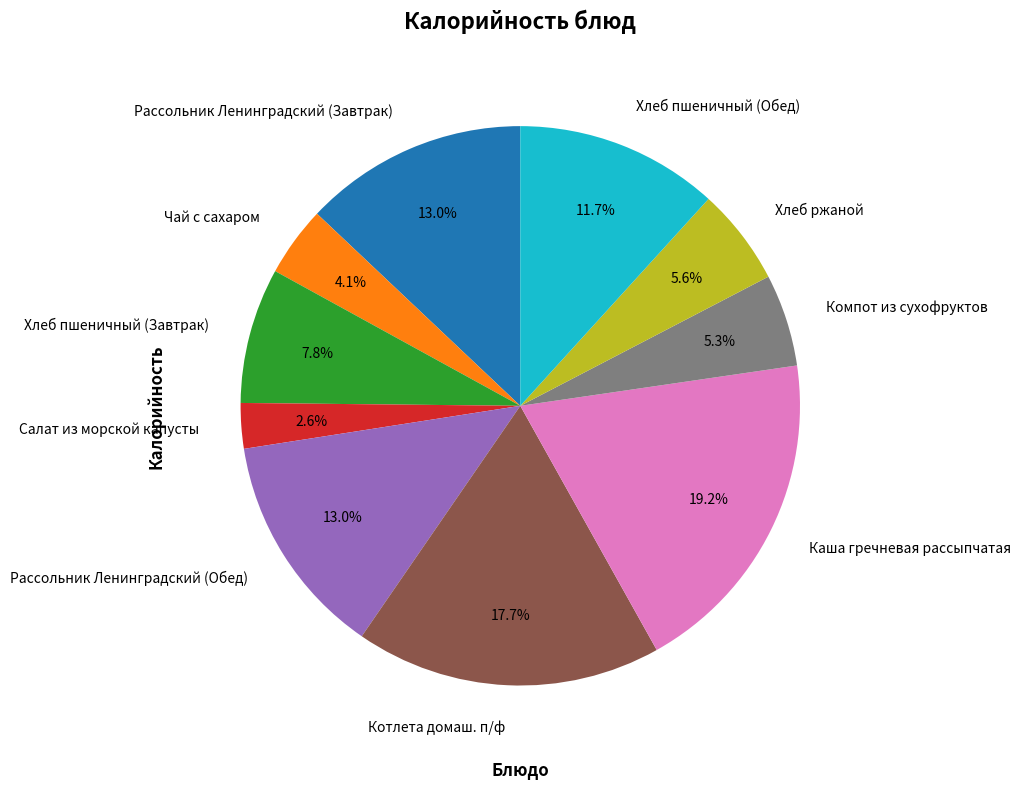

To the nearest percent, what portion does Хлеб пшеничный (Обед) represent?

12%